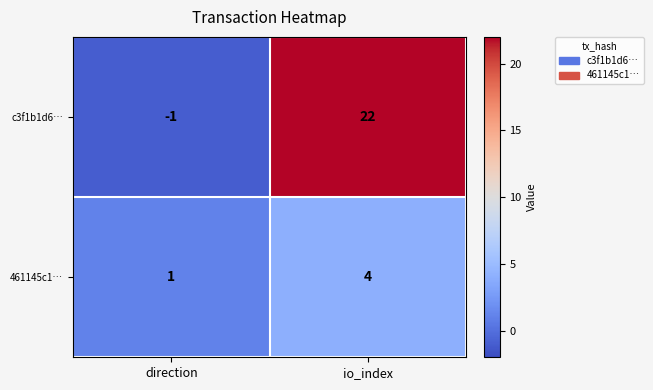

At io_index, list the series in order from smallest to largest.

461145c1…, c3f1b1d6…